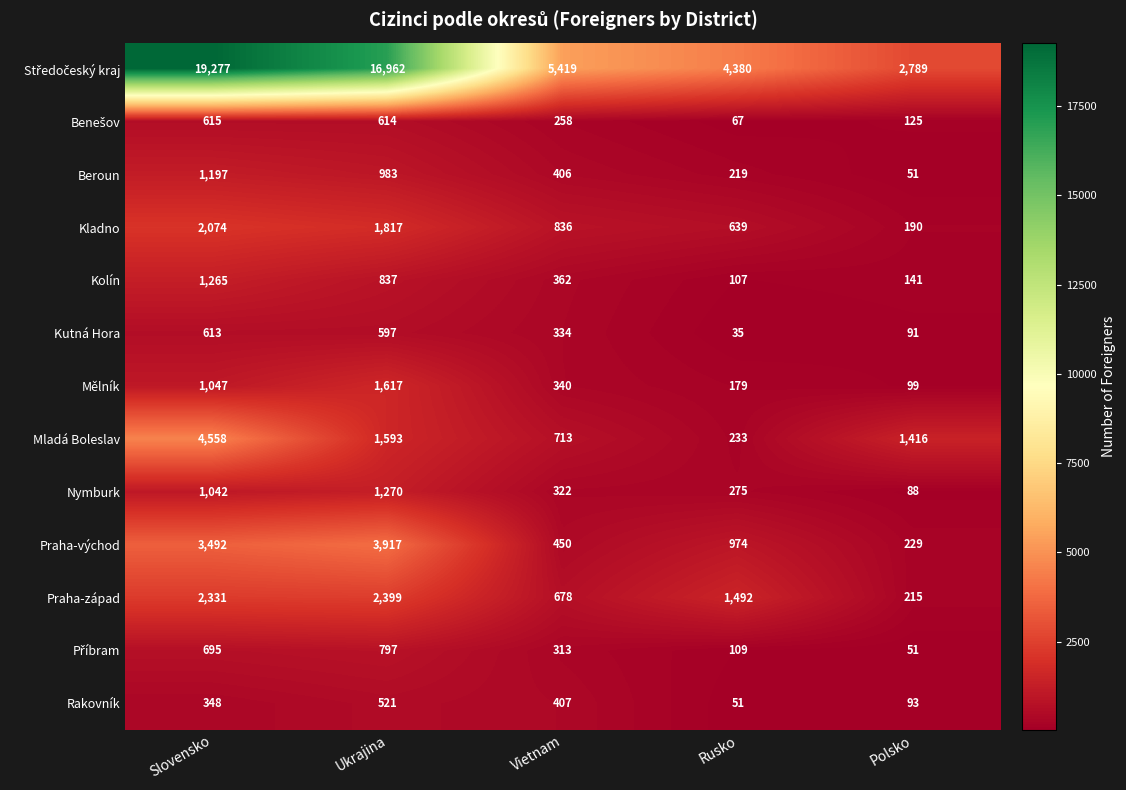

What is the minimum value shown in the chart?

35